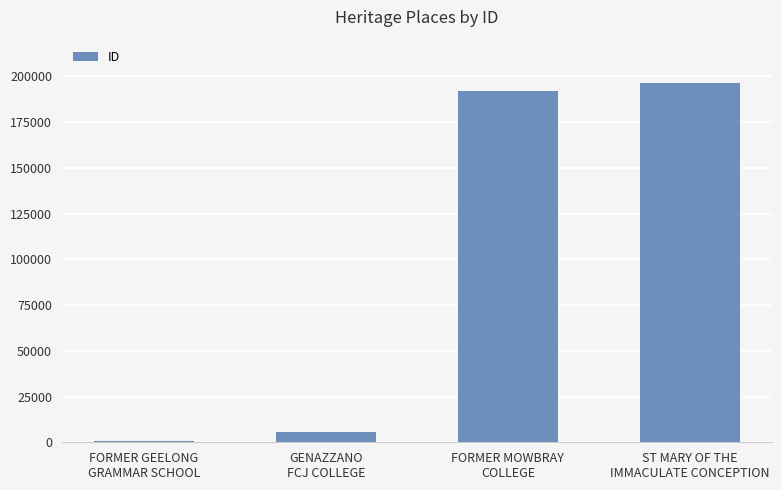

What is the difference between the values at GENAZZANO
FCJ COLLEGE and ST MARY OF THE
IMMACULATE CONCEPTION?

190897